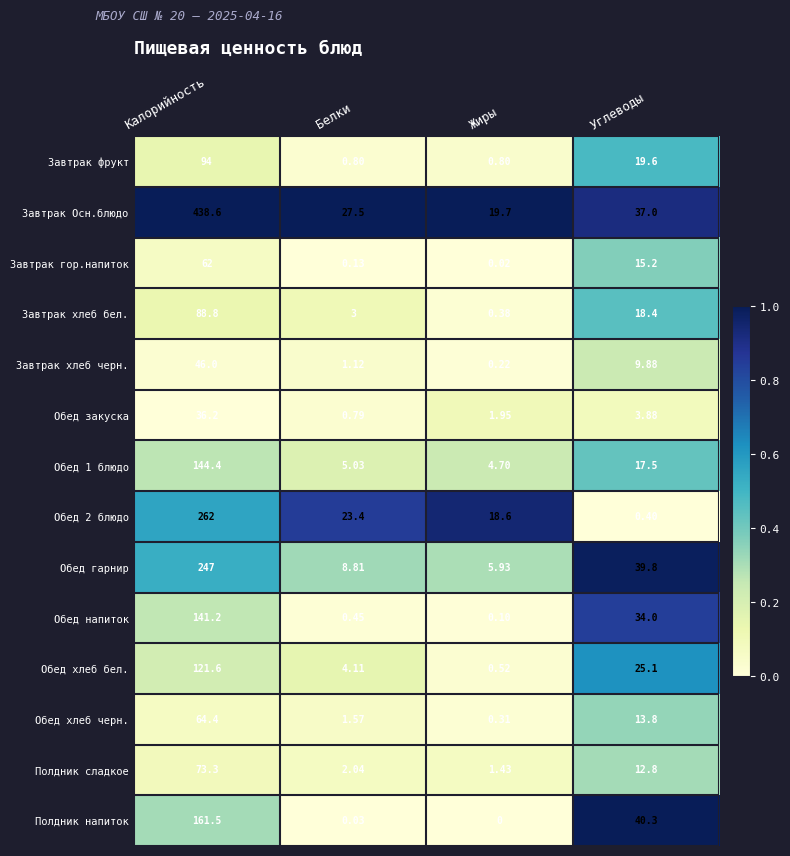

Rank the categories by Полдник сладкое value from lowest to highest.

Жиры, Белки, Углеводы, Калорийность